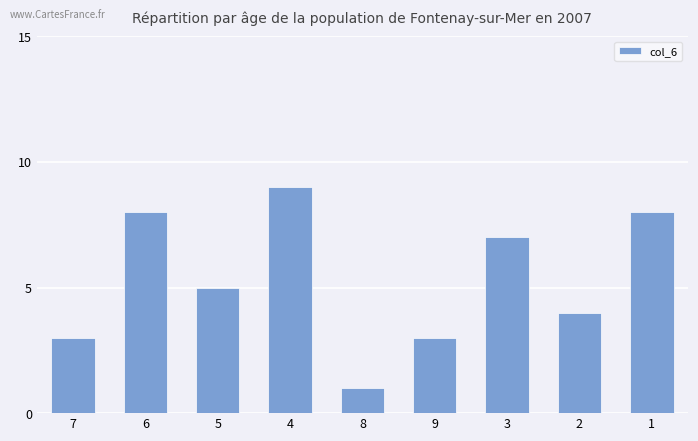

What is the ratio of the value at 8 to the value at 9?

0.3